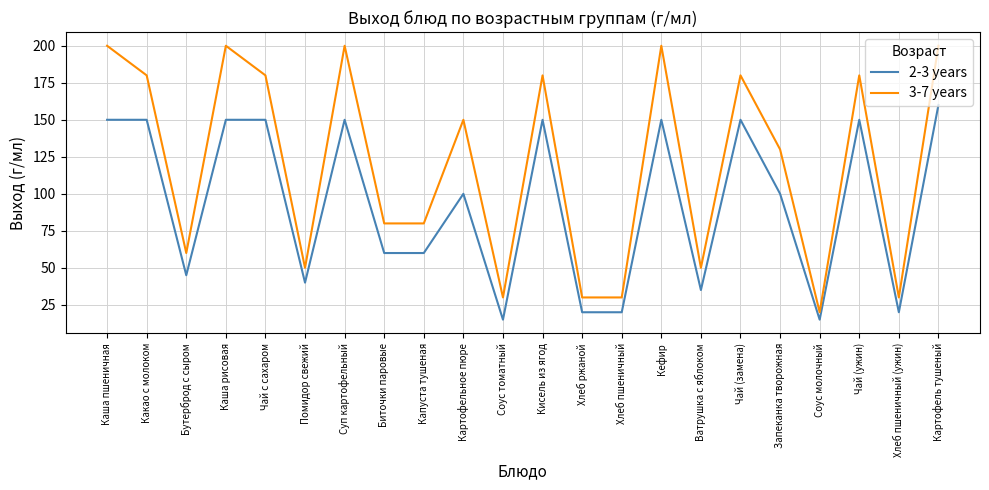

What position from the left is Хлеб ржаной?

13